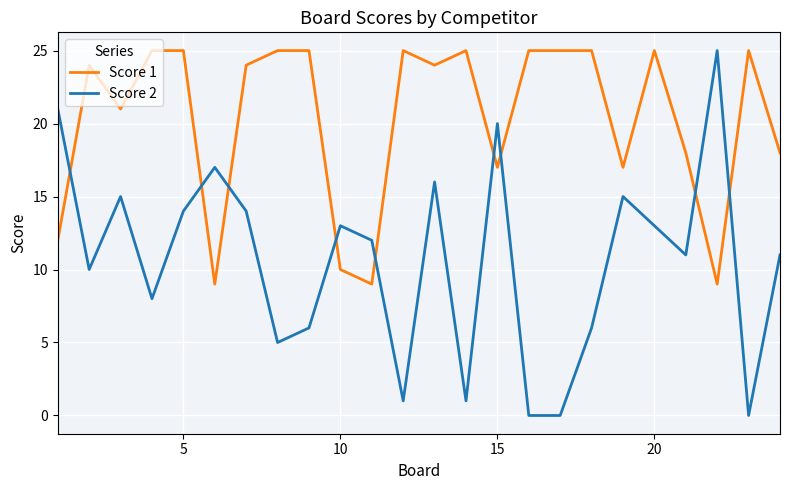

Which series has the largest total across all categories?

Score 1